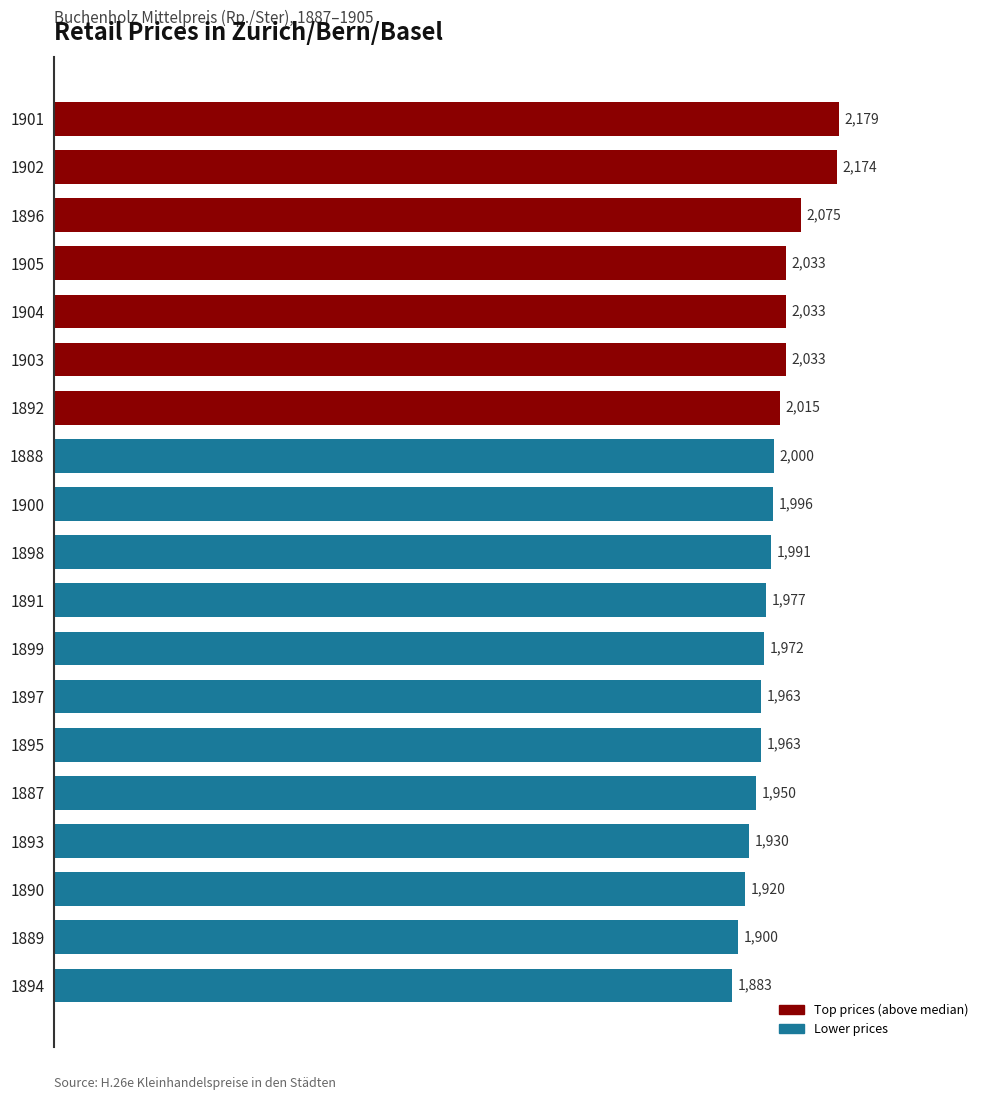

What is the difference between the maximum and minimum values?

296